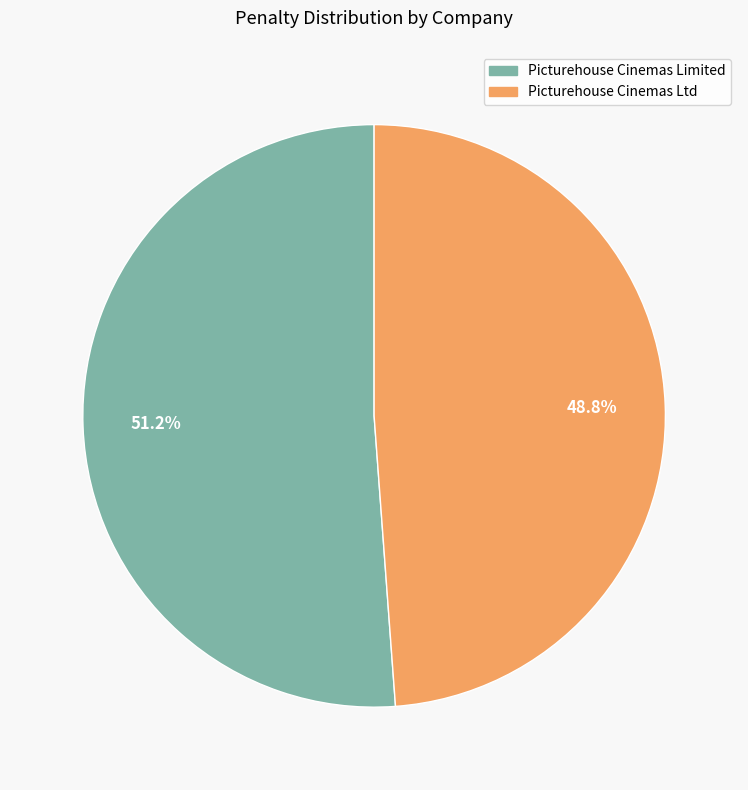

How many segments does this pie chart have?

2